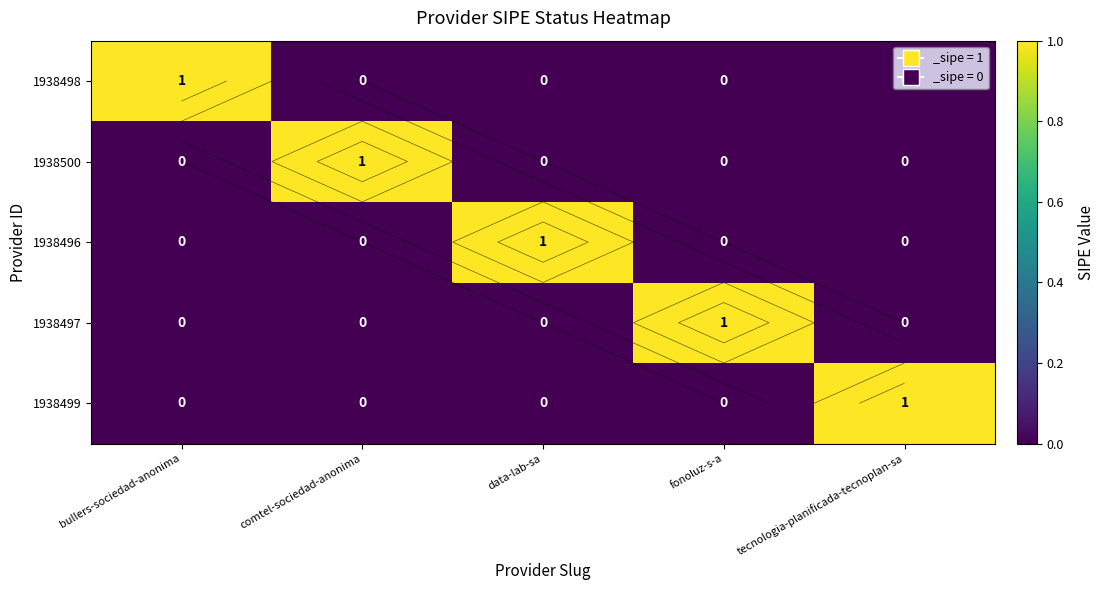

The value of 1938499 at bullers-sociedad-anonima is 0. True or false?

True